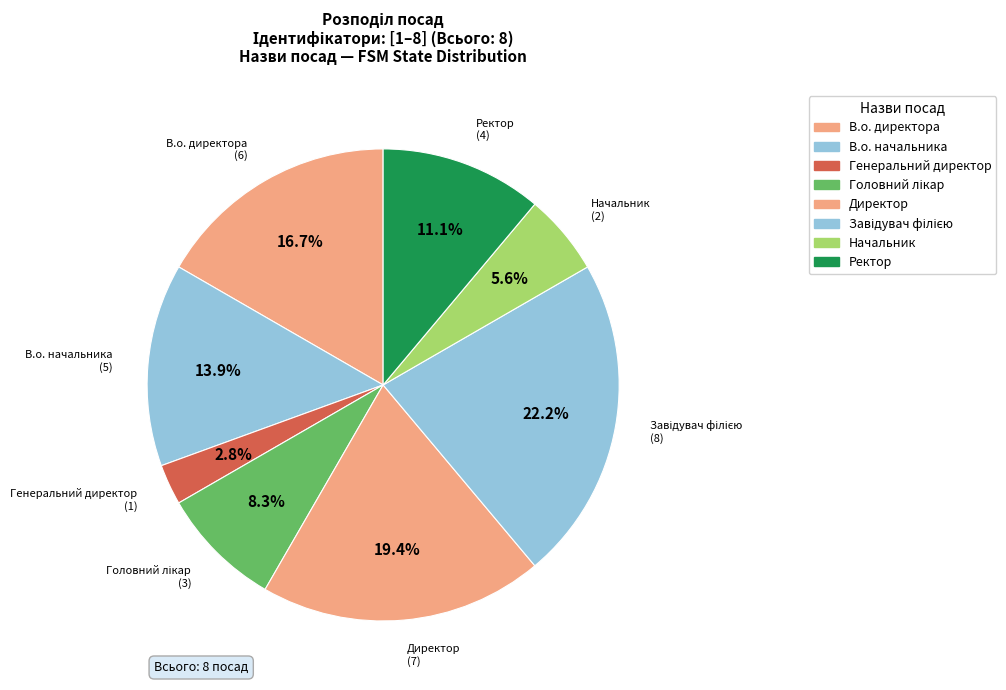

Count the number of slices in the pie.

8